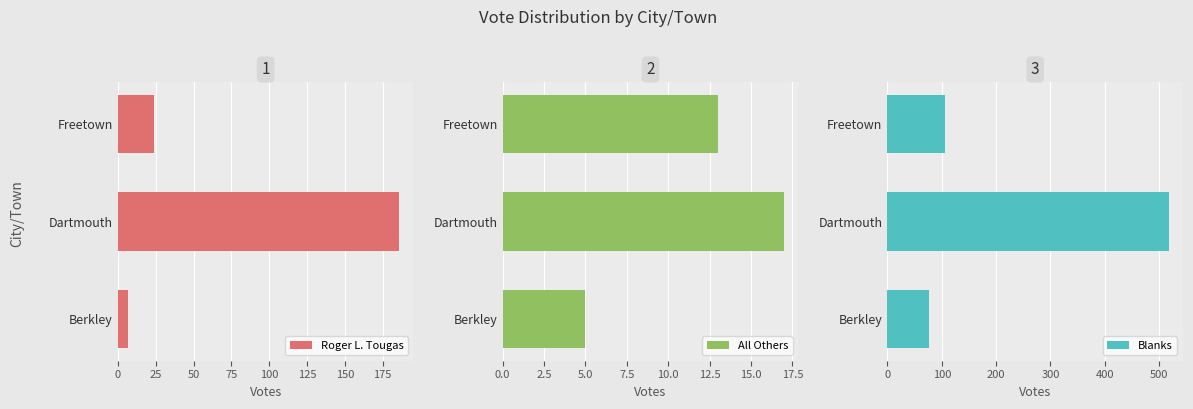

Count the number of categories in the chart.

3